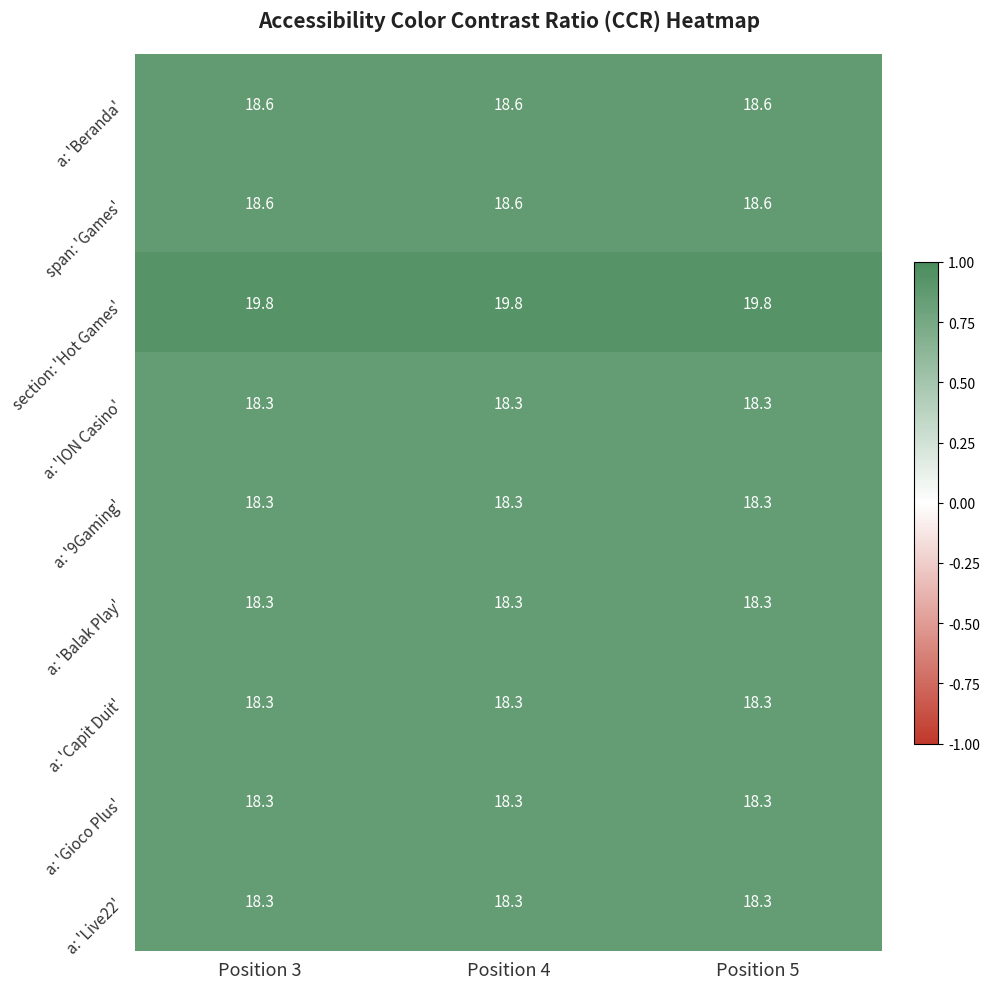

The value of a: 'Live22' at Position 4 is 18.3. True or false?

True